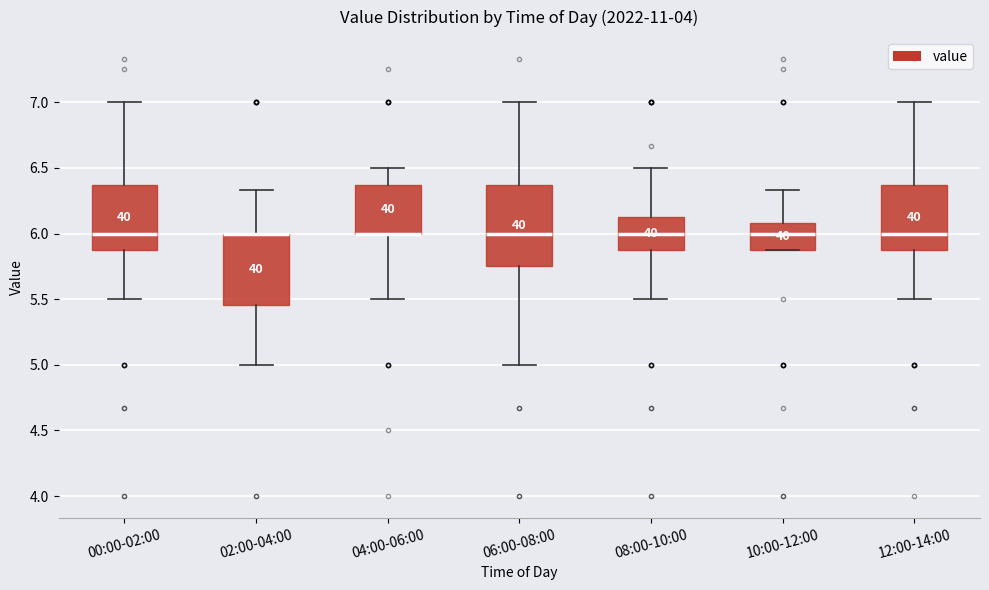

Reading left to right, read every box against the y-axis: the position of its median line, the range the box covers, and the ends of its whiskers. The values are not printed on the chart, so give them approximately, as read against the axis.

00:00-02:00: median 6.00, box 5.90 to 6.35, whiskers 5.50 to 7.00
02:00-04:00: median 6.00 (drawn on the box's upper edge), box 5.45 to 6.00, whiskers 5.00 to 6.35
04:00-06:00: median 6.00 (drawn on the box's lower edge), box 6.00 to 6.35, whiskers 5.50 to 6.50
06:00-08:00: median 6.00, box 5.75 to 6.35, whiskers 5.00 to 7.00
08:00-10:00: median 6.00, box 5.90 to 6.15, whiskers 5.50 to 6.50
10:00-12:00: median 6.00, box 5.90 to 6.10, whiskers 5.90 to 6.35
12:00-14:00: median 6.00, box 5.90 to 6.35, whiskers 5.50 to 7.00